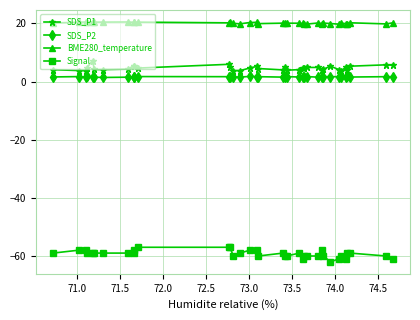

Is it true that Signal equals -59.0 at 73.0?

True